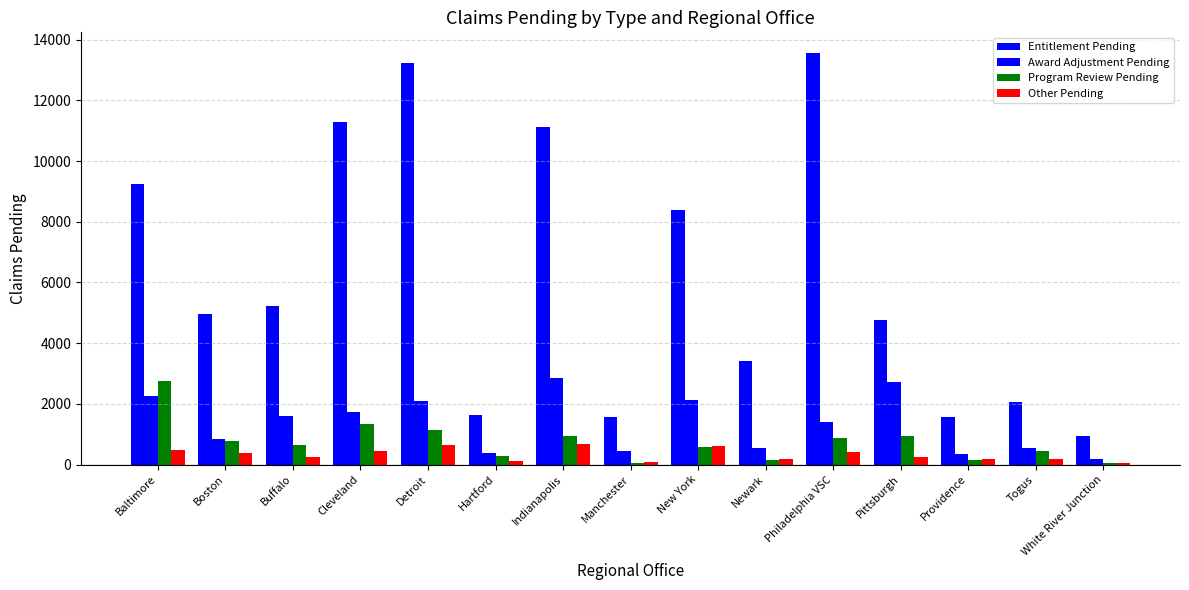

How many values in the Other Pending series are below 245?

7